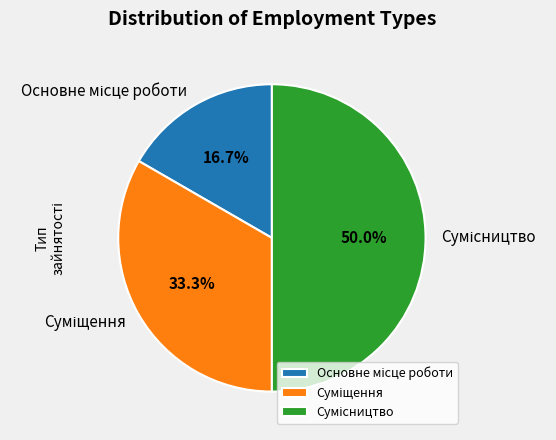

Count the number of slices in the pie.

3